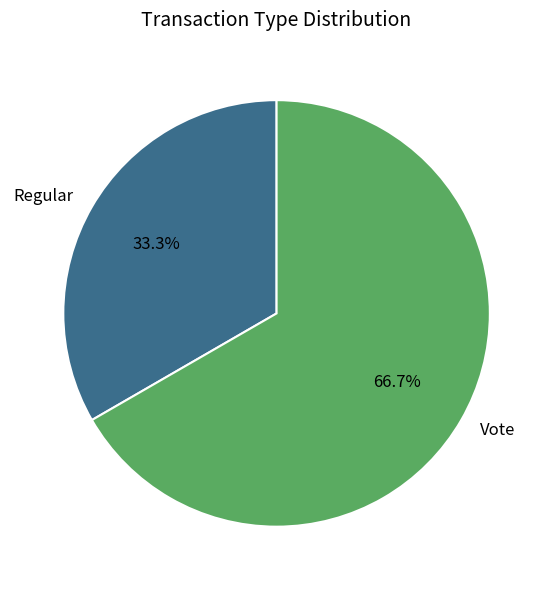

True or false: Regular accounts for 33% of the total.

True